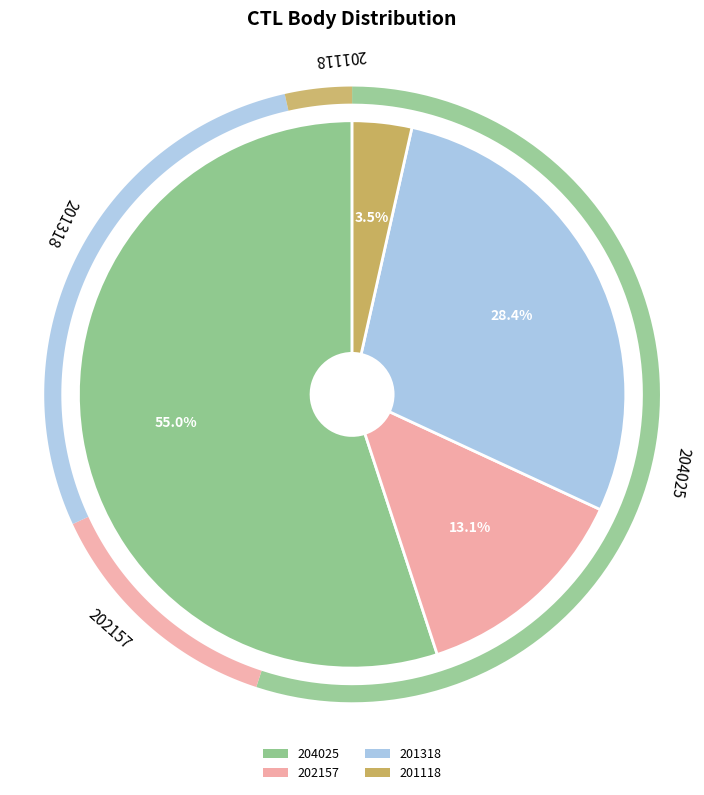

Is it true that 201318 is 28% of the pie?

True